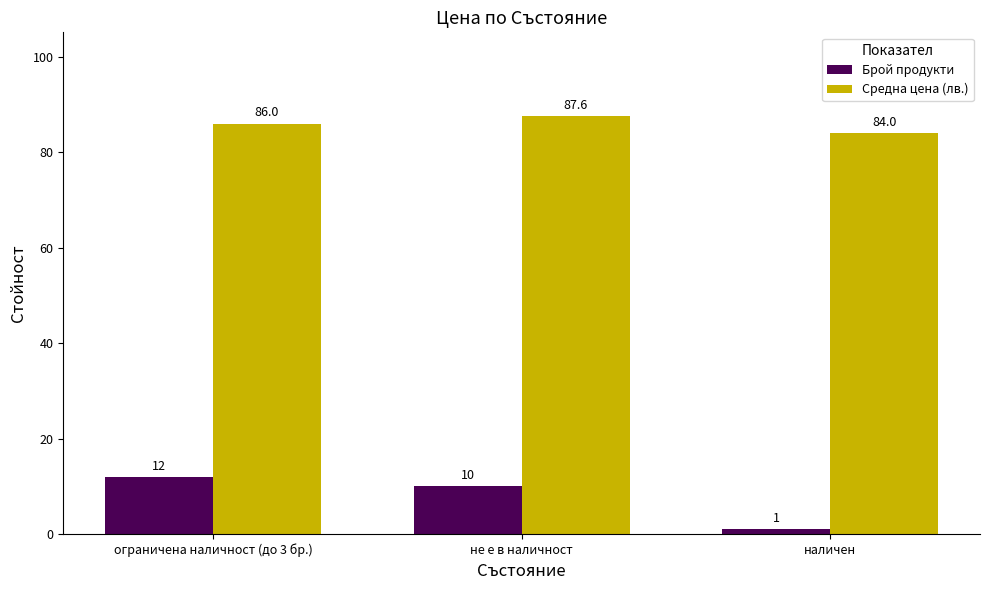

Which series has the largest range (max minus min)?

Брой продукти